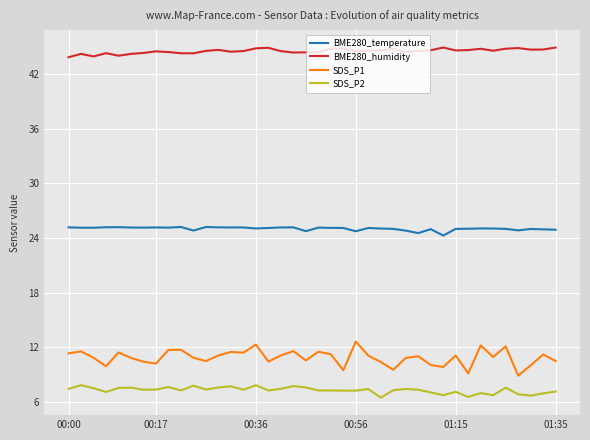

Which series has the largest range (max minus min)?

SDS_P1